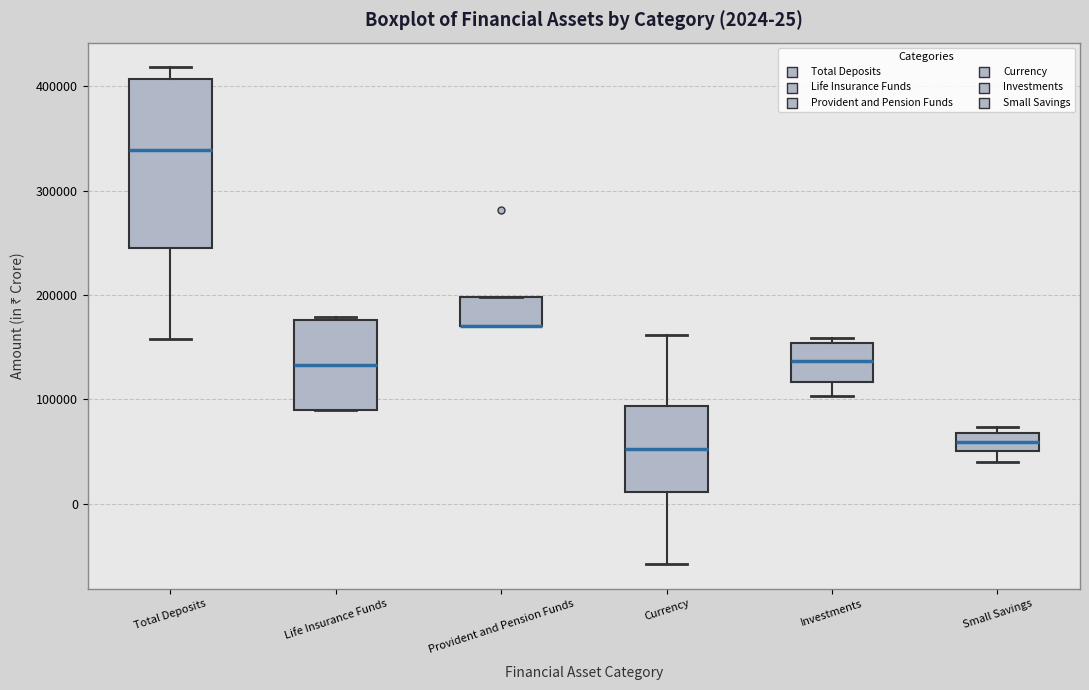

Which box is the tallest, from its lower edge to its upper edge?

Total Deposits